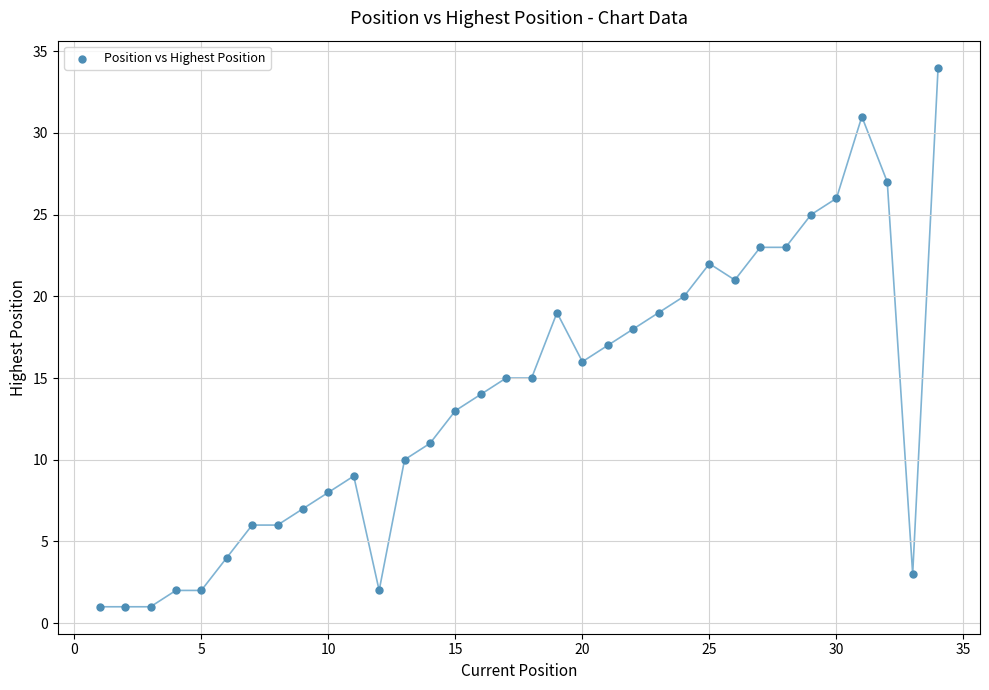

What is the range of X values (max minus min)?

33